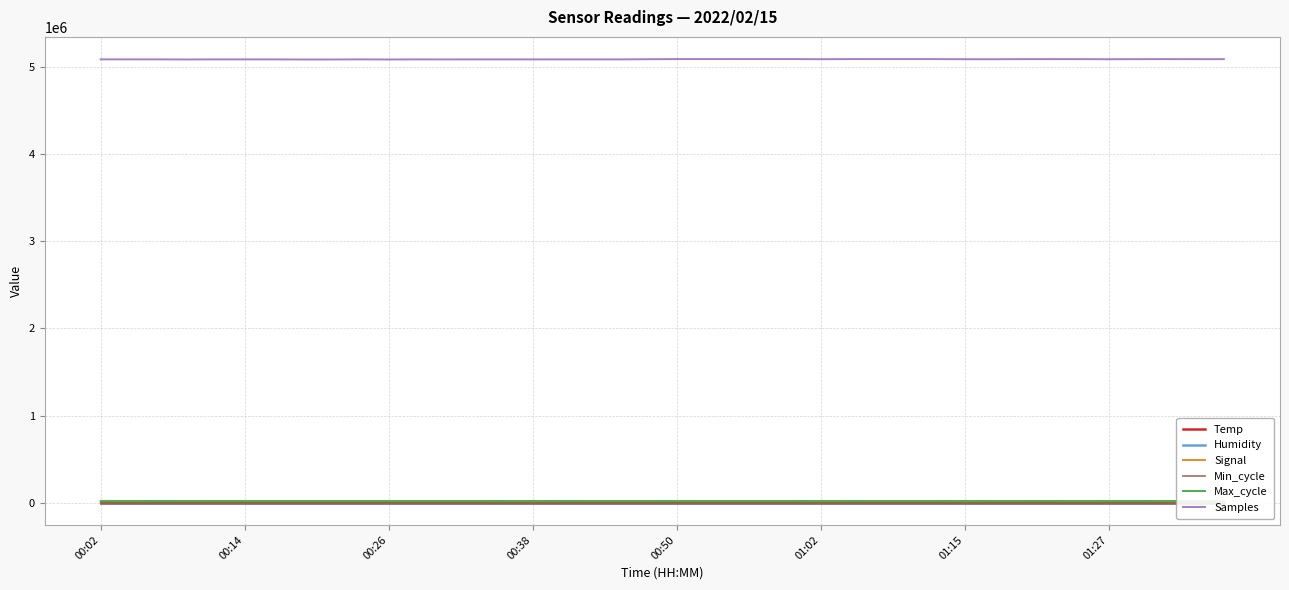

Reading left to right, list all the values displayed in this chart.

Temp: 7.6	7.6	7.7	7.7	7.7	7.7	7.8	7.8	7.8	7.8	7.8	7.8	7.8	7.8	7.8	7.8	7.8	7.8	7.8	7.8	7.8	7.8	7.7	7.7	7.6	7.6	7.6	7.6	7.7	7.7	7.8	7.8	7.9	7.9	8.0	7.9	7.9	7.9	7.9	7.9
Humidity: 94.9	95.0	94.8	94.8	94.8	94.8	95.1	94.9	94.9	94.9	94.8	94.8	94.9	94.9	94.9	94.9	94.9	94.9	94.9	94.9	94.9	94.9	94.9	95.0	95.0	95.1	95.3	95.4	95.6	95.6	95.7	95.7	95.8	95.8	95.8	95.7	95.7	95.8	95.9	96.0
Signal: -73.0	-72.0	-72.0	-73.0	-73.0	-73.0	-74.0	-73.0	-72.0	-73.0	-73.0	-72.0	-73.0	-73.0	-73.0	-72.0	-73.0	-72.0	-73.0	-73.0	-72.0	-73.0	-73.0	-73.0	-72.0	-73.0	-74.0	-72.0	-73.0	-73.0	-73.0	-72.0	-73.0	-73.0	-73.0	-72.0	-73.0	-73.0	-73.0	-73.0
Min_cycle: 28.0	28.0	28.0	28.0	28.0	28.0	28.0	28.0	28.0	28.0	28.0	28.0	28.0	28.0	28.0	28.0	28.0	28.0	28.0	28.0	28.0	28.0	28.0	28.0	28.0	28.0	28.0	28.0	28.0	28.0	28.0	28.0	28.0	28.0	28.0	28.0	28.0	28.0	28.0	28.0
Max_cycle: 19912.0	20377.0	19982.0	19912.0	19999.0	19931.0	19921.0	19954.0	19912.0	19920.0	19916.0	19915.0	19920.0	19908.0	20270.0	20296.0	20042.0	19913.0	19928.0	19912.0	20019.0	19919.0	19958.0	19908.0	19962.0	20374.0	19982.0	19912.0	19961.0	19916.0	20312.0	19908.0	19961.0	19999.0	20340.0	19942.0	20016.0	20380.0	20316.0	19970.0
Samples: 5088076.0	5087937.0	5087888.0	5086585.0	5087822.0	5087781.0	5087691.0	5086396.0	5086453.0	5087858.0	5086468.0	5087676.0	5087407.0	5087672.0	5087688.0	5087565.0	5087679.0	5087645.0	5087688.0	5089755.0	5091233.0	5091280.0	5091250.0	5091240.0	5091293.0	5089812.0	5091071.0	5090908.0	5090915.0	5090829.0	5089615.0	5089382.0	5090737.0	5090683.0	5090753.0	5089359.0	5090459.0	5090841.0	5090539.0	5090476.0